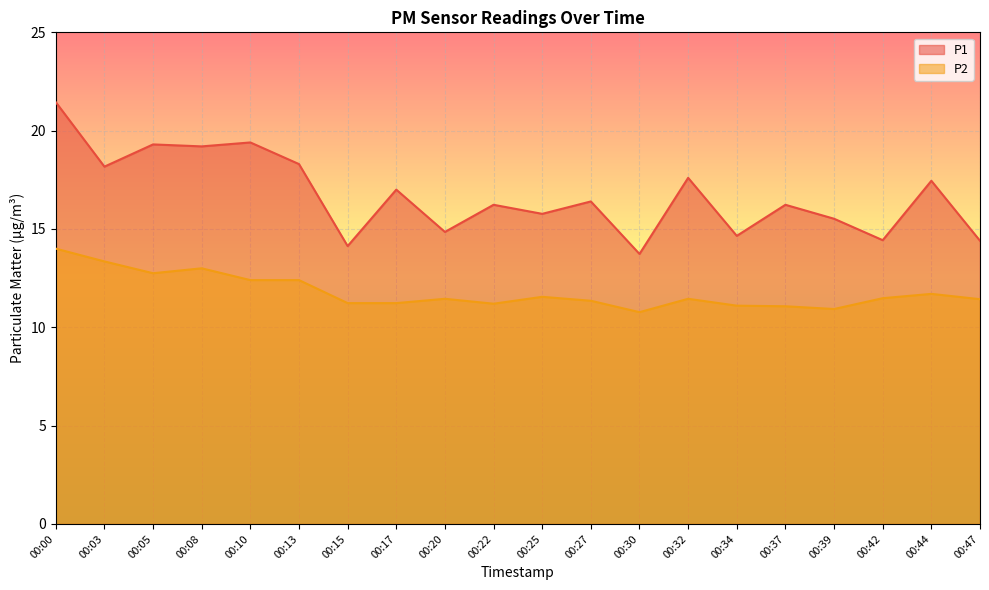

At which category does P1 reach its first local peak?

00:05